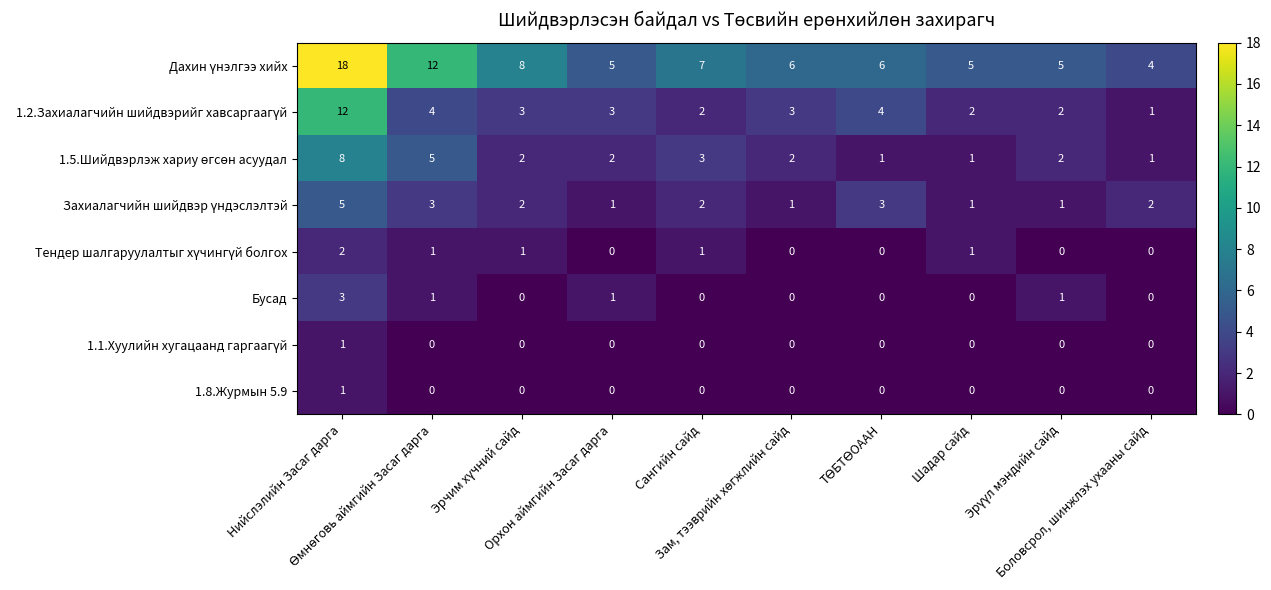

What is the greatest value displayed?

18